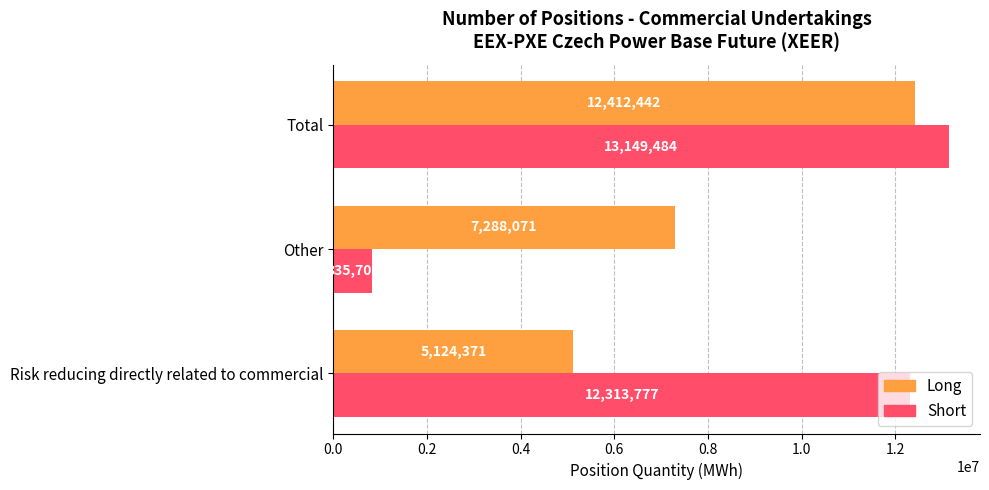

At which category is the sum across all series the highest?

Total